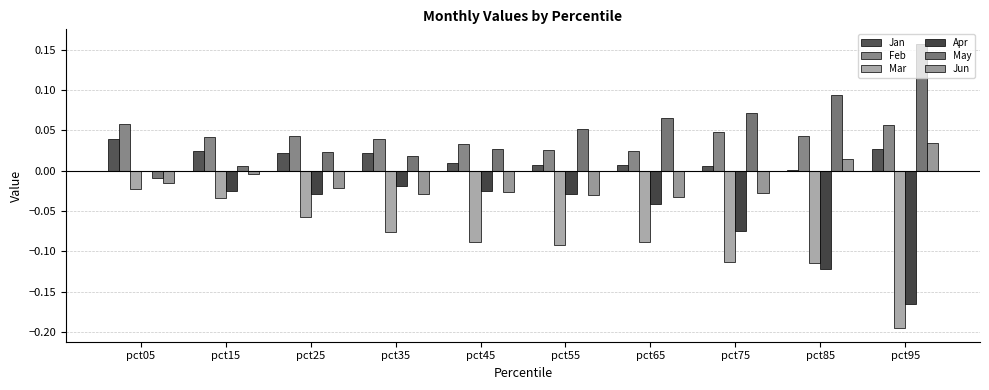

Count the number of data series in this chart.

6